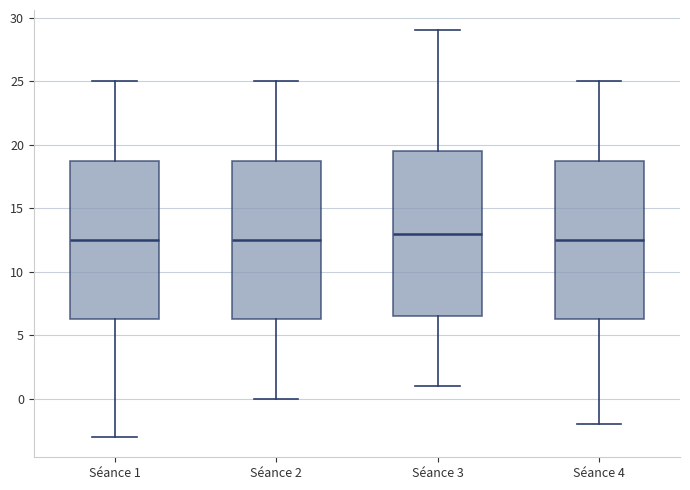

Reading left to right, read every box against the y-axis: the position of its median line, the range the box covers, and the ends of its whiskers. The values are not printed on the chart, so give them approximately, as read against the axis.

Séance 1: median 12.5, box 6.5 to 19.0, whiskers -3.0 to 25.0
Séance 2: median 12.5, box 6.5 to 19.0, whiskers 0.0 to 25.0
Séance 3: median 13.0, box 6.5 to 19.5, whiskers 1.0 to 29.0
Séance 4: median 12.5, box 6.5 to 19.0, whiskers -2.0 to 25.0